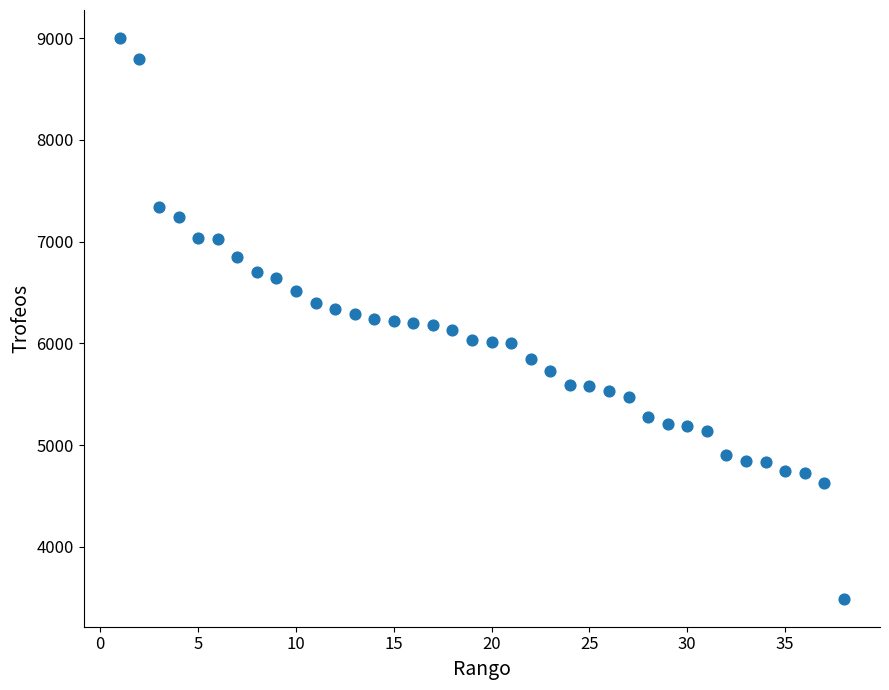

What is the range of Y values (max minus min)?

5510